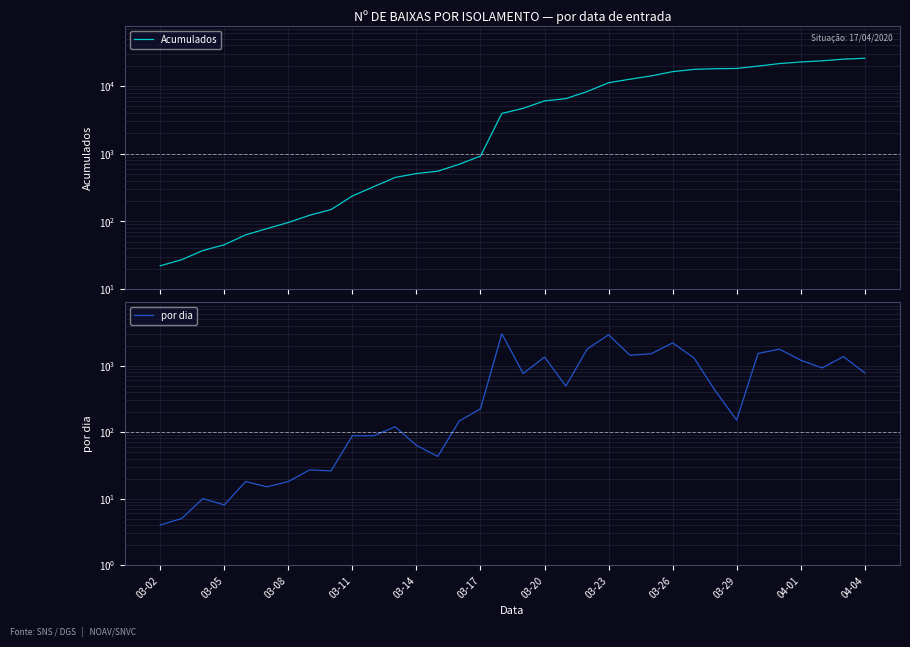

Which has a higher value, 27 or 26?

27